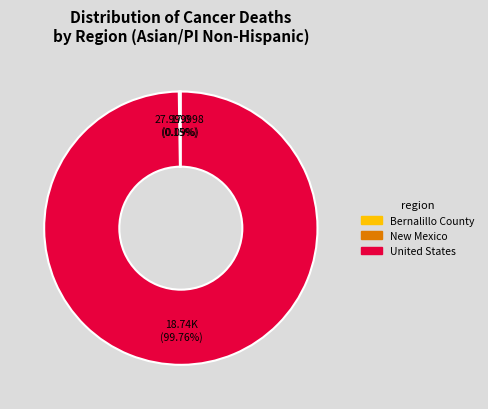

Which category accounts for the majority?

United States